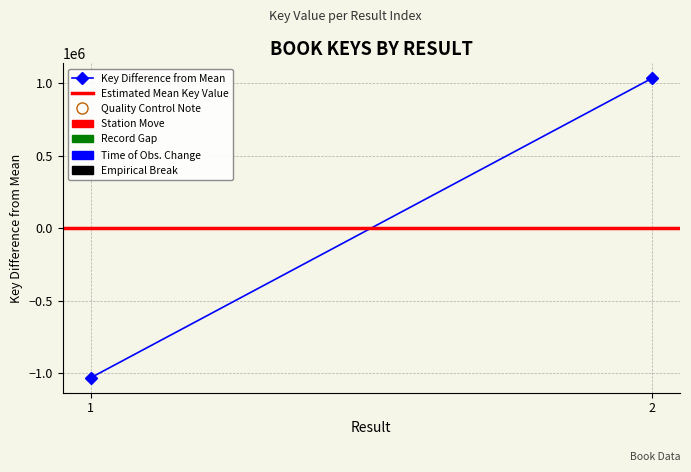

The Estimated Mean Key Value series shows 0.0 at 1. True or false?

True